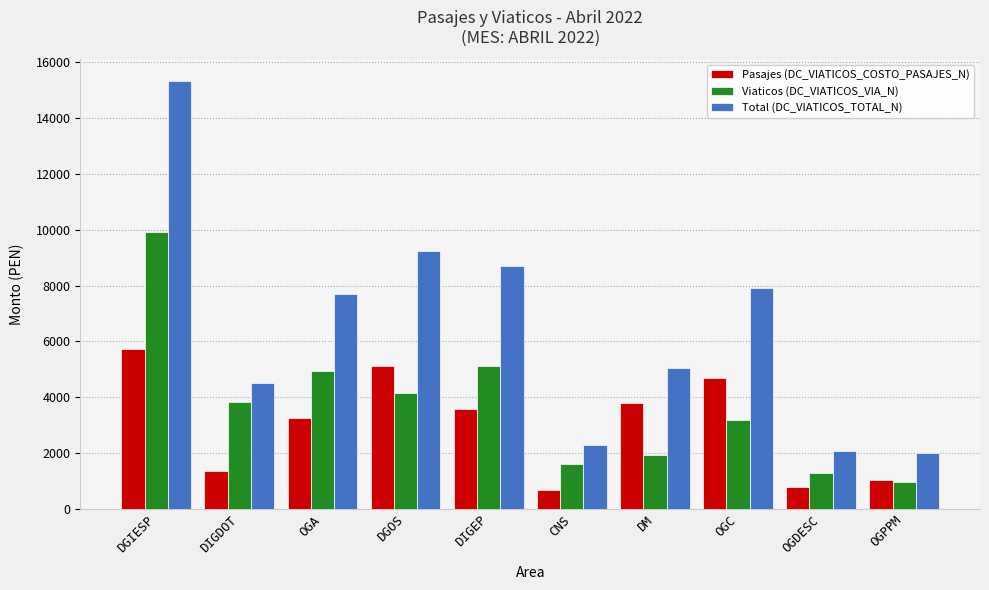

What is the label of the 10th bar from the right?

DGIESP